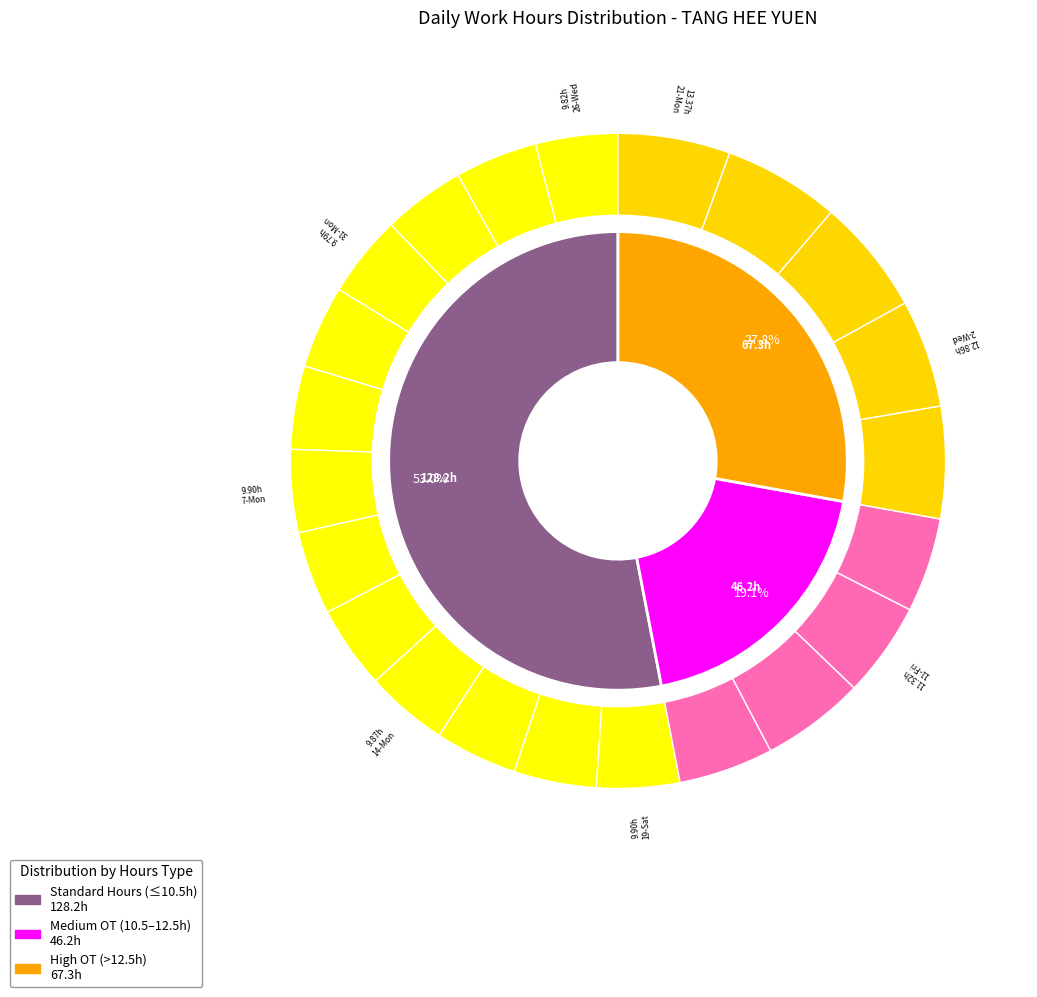

Is it true that 27-Thu is 6% of the pie?

True